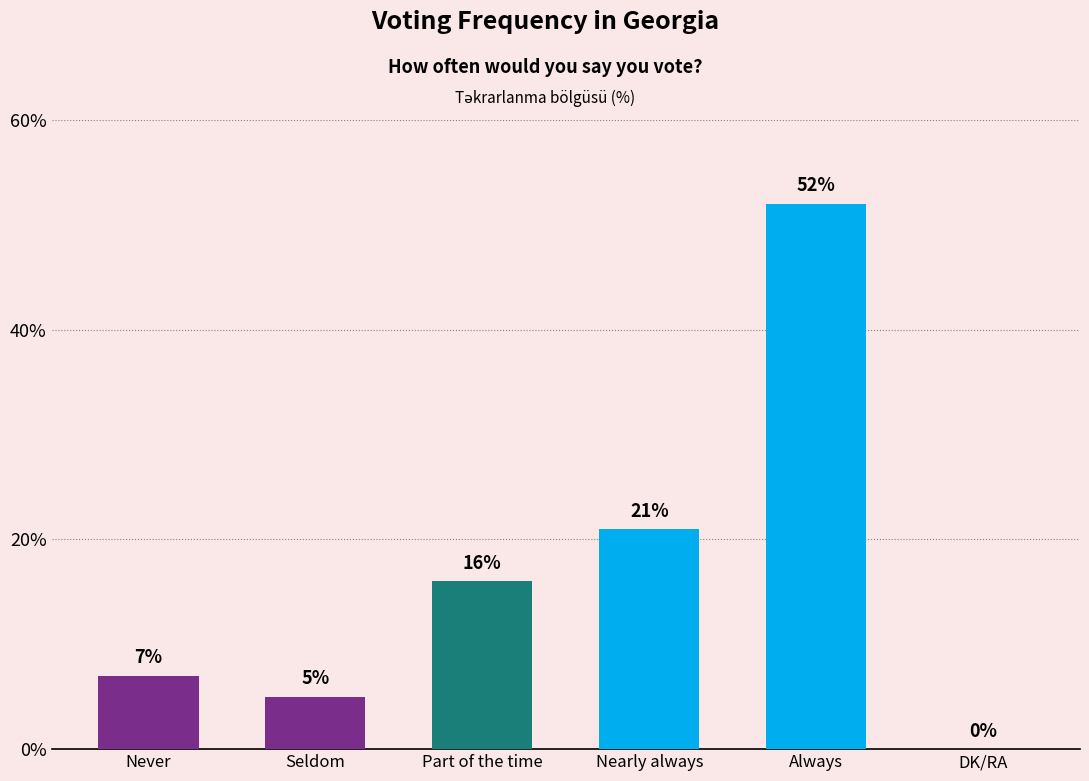

What is the average value?

17